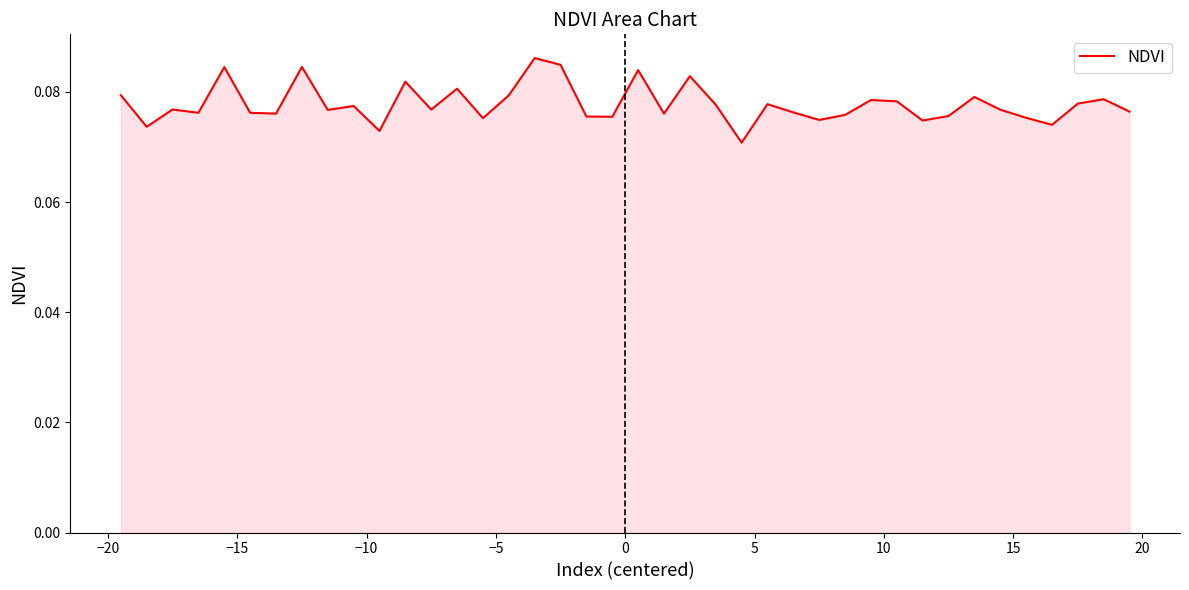

What is the minimum value shown in the chart?

0.1